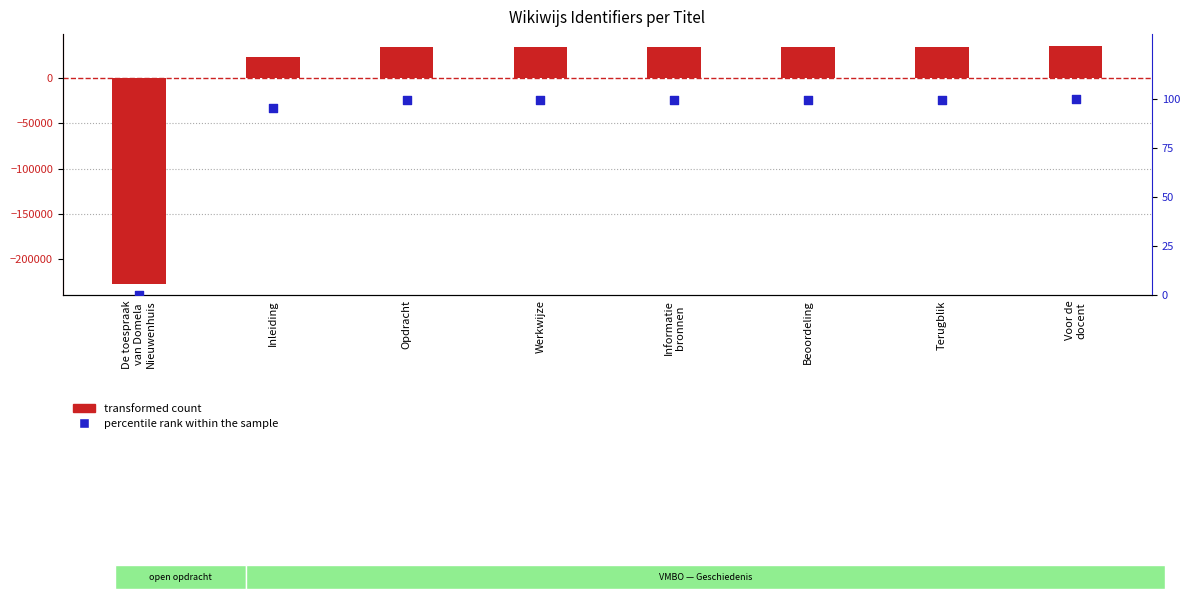

At how many categories does at least one series exceed -167247?

8